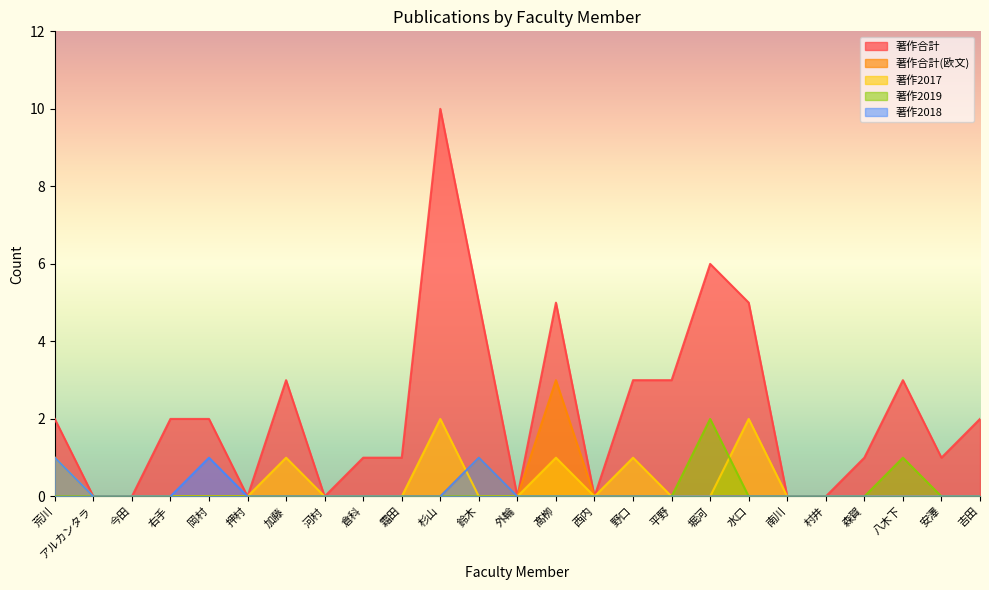

The value of 著作合計(欧文) at 安澤 is 0. True or false?

True